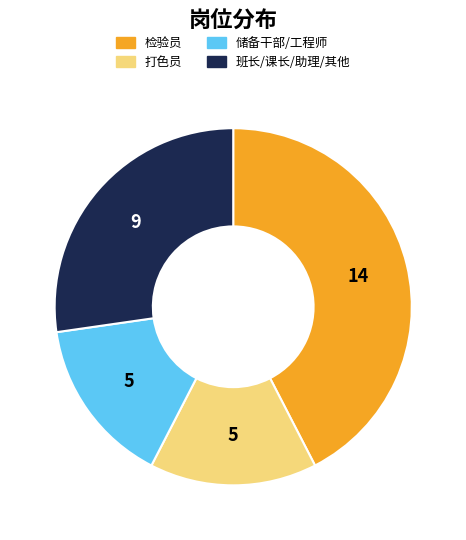

Is it true that 检验员 is 33% of the pie?

False